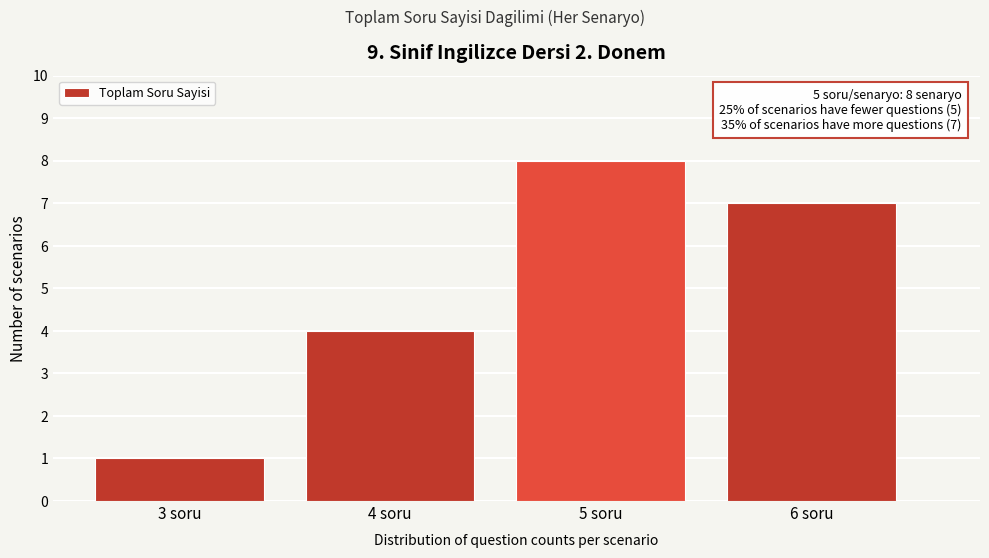

Reading left to right, list all the values displayed in this chart.

3 soru=1	4 soru=4	5 soru=8	6 soru=7